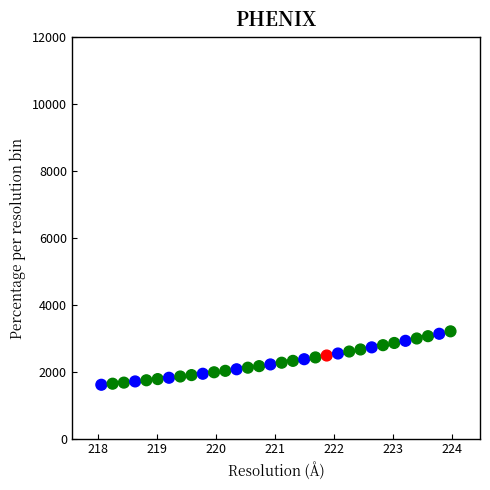

What is the range of Y values (max minus min)?

1598.3